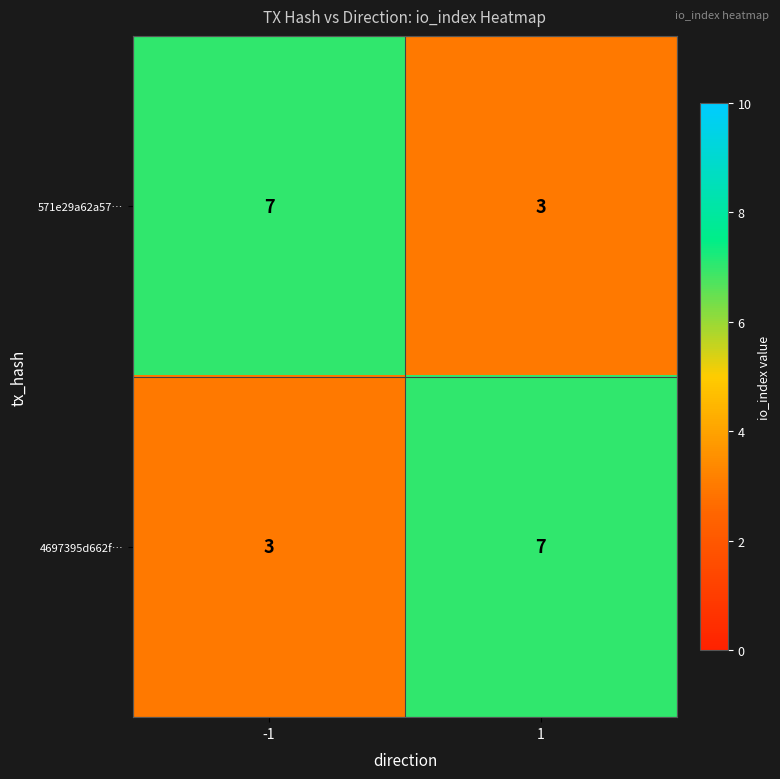

How many series are shown in this chart?

2